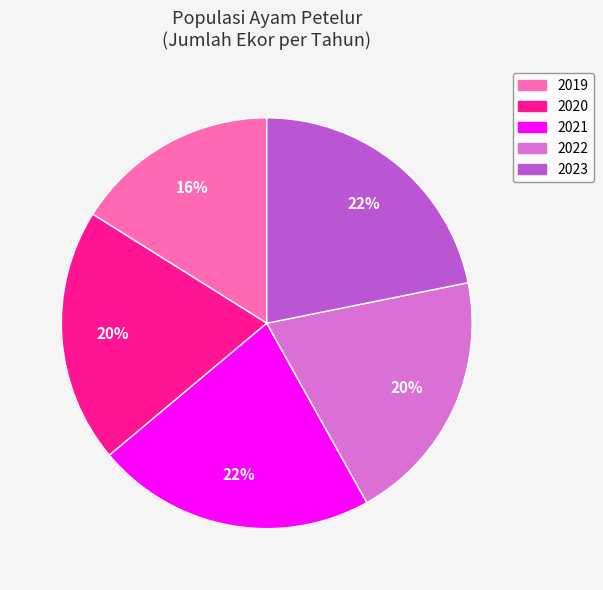

Which slice is the smallest?

2019